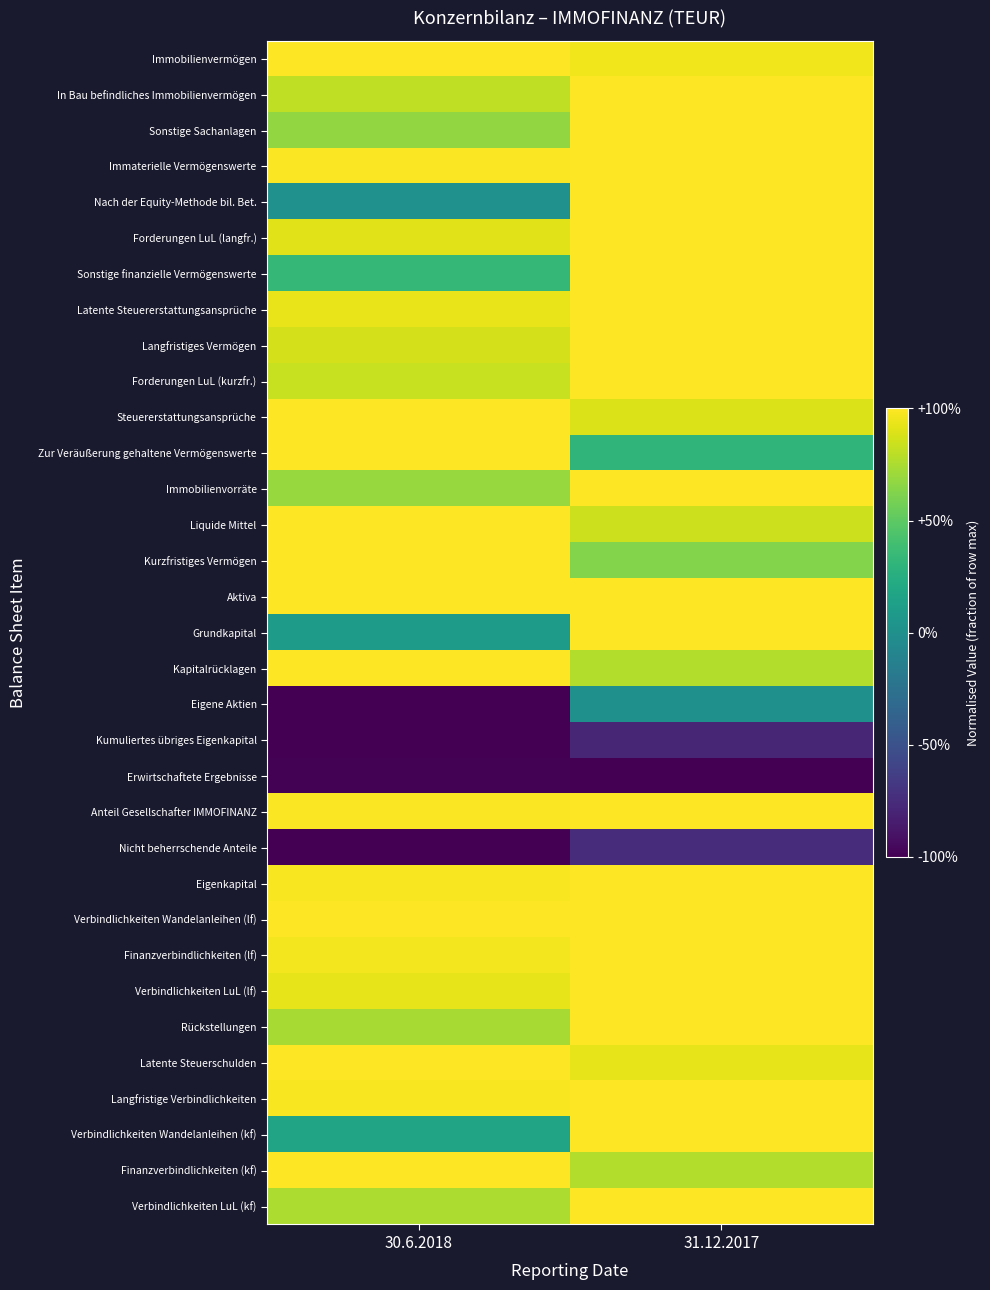

Reading left to right, extract all data points from this chart.

Immobilienvermögen: 30.6.2018=1.0	31.12.2017=1.0
In Bau befindliches Immobilienvermögen: 30.6.2018=0.8	31.12.2017=1.0
Sonstige Sachanlagen: 30.6.2018=0.7	31.12.2017=1.0
Immaterielle Vermögenswerte: 30.6.2018=1.0	31.12.2017=1.0
Nach der Equity-Methode bil. Bet.: 30.6.2018=0.0	31.12.2017=1.0
Forderungen LuL (langfr.): 30.6.2018=0.9	31.12.2017=1.0
Sonstige finanzielle Vermögenswerte: 30.6.2018=0.3	31.12.2017=1.0
Latente Steuererstattungsansprüche: 30.6.2018=0.9	31.12.2017=1.0
Langfristiges Vermögen: 30.6.2018=0.9	31.12.2017=1.0
Forderungen LuL (kurzfr.): 30.6.2018=0.8	31.12.2017=1.0
Steuererstattungsansprüche: 30.6.2018=1.0	31.12.2017=0.9
Zur Veräußerung gehaltene Vermögenswerte: 30.6.2018=1.0	31.12.2017=0.3
Immobilienvorräte: 30.6.2018=0.7	31.12.2017=1.0
Liquide Mittel: 30.6.2018=1.0	31.12.2017=0.8
Kurzfristiges Vermögen: 30.6.2018=1.0	31.12.2017=0.6
Aktiva: 30.6.2018=1.0	31.12.2017=1.0
Grundkapital: 30.6.2018=0.1	31.12.2017=1.0
Kapitalrücklagen: 30.6.2018=1.0	31.12.2017=0.8
Eigene Aktien: 30.6.2018=-1.0	31.12.2017=0.0
Kumuliertes übriges Eigenkapital: 30.6.2018=-1.0	31.12.2017=-0.8
Erwirtschaftete Ergebnisse: 30.6.2018=-1.0	31.12.2017=-1.0
Anteil Gesellschafter IMMOFINANZ: 30.6.2018=1.0	31.12.2017=1.0
Nicht beherrschende Anteile: 30.6.2018=-1.0	31.12.2017=-0.7
Eigenkapital: 30.6.2018=1.0	31.12.2017=1.0
Verbindlichkeiten Wandelanleihen (lf): 30.6.2018=1.0	31.12.2017=1.0
Finanzverbindlichkeiten (lf): 30.6.2018=1.0	31.12.2017=1.0
Verbindlichkeiten LuL (lf): 30.6.2018=0.9	31.12.2017=1.0
Rückstellungen: 30.6.2018=0.7	31.12.2017=1.0
Latente Steuerschulden: 30.6.2018=1.0	31.12.2017=0.9
Langfristige Verbindlichkeiten: 30.6.2018=1.0	31.12.2017=1.0
Verbindlichkeiten Wandelanleihen (kf): 30.6.2018=0.2	31.12.2017=1.0
Finanzverbindlichkeiten (kf): 30.6.2018=1.0	31.12.2017=0.8
Verbindlichkeiten LuL (kf): 30.6.2018=0.8	31.12.2017=1.0